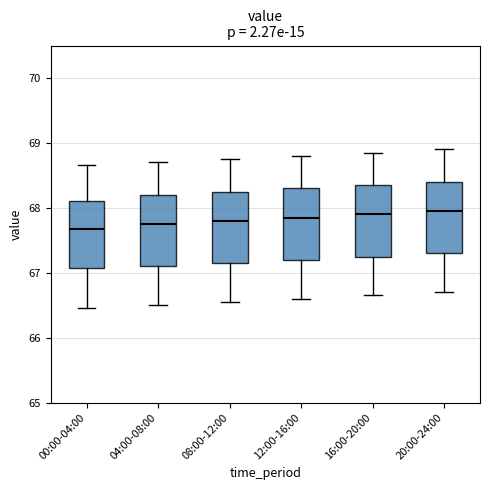

Reading left to right, read every box against the y-axis: the position of its median line, the range the box covers, and the ends of its whiskers. The values are not printed on the chart, so give them approximately, as read against the axis.

00:00-04:00: median 67.7, box 67.1 to 68.1, whiskers 66.5 to 68.7
04:00-08:00: median 67.8, box 67.1 to 68.2, whiskers 66.5 to 68.7
08:00-12:00: median 67.8, box 67.2 to 68.3, whiskers 66.6 to 68.8
12:00-16:00: median 67.9, box 67.2 to 68.3, whiskers 66.6 to 68.8
16:00-20:00: median 67.9, box 67.3 to 68.4, whiskers 66.7 to 68.9
20:00-24:00: median 68.0, box 67.3 to 68.4, whiskers 66.7 to 68.9